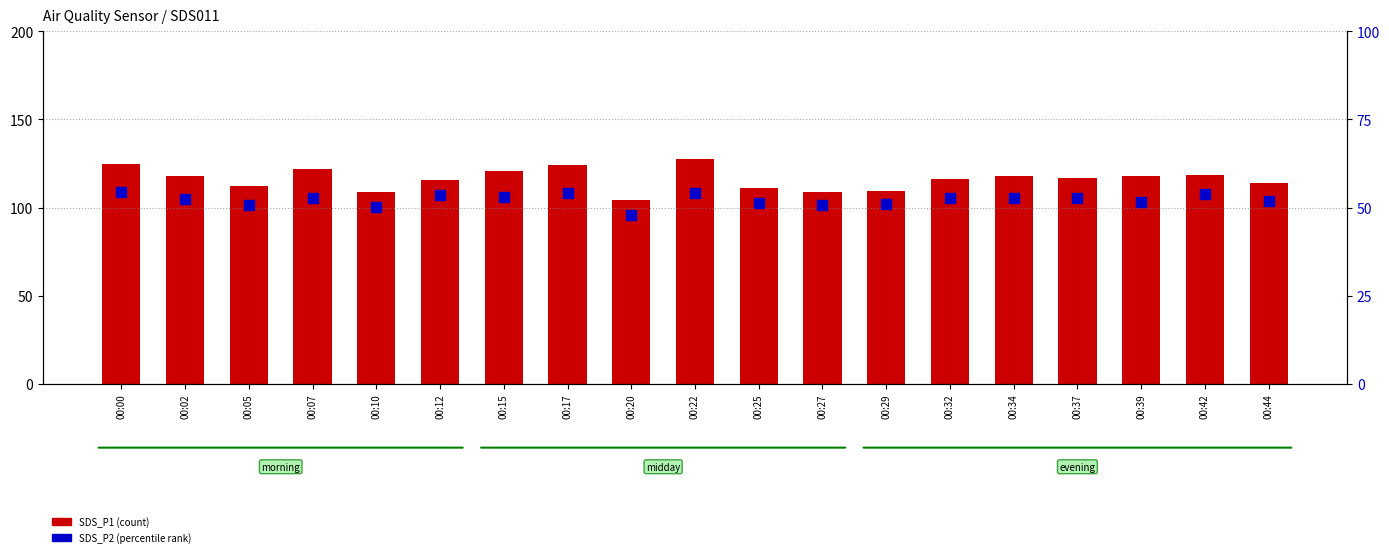

Is the value of SDS_P2 (percentile rank) at 00:44 greater than the value of SDS_P1 (count) at 00:29?

No